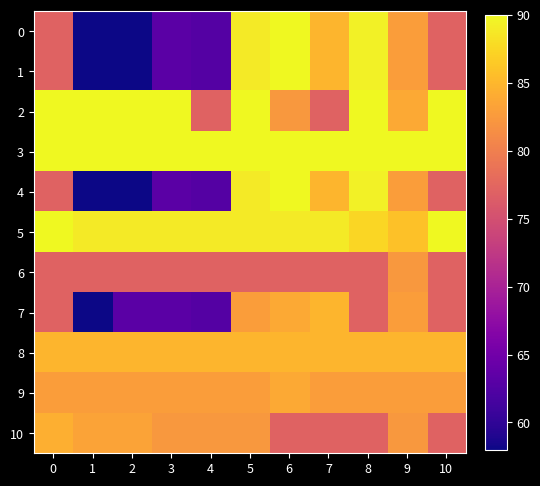

What is the spread (max minus min) of values at 2?

32.0